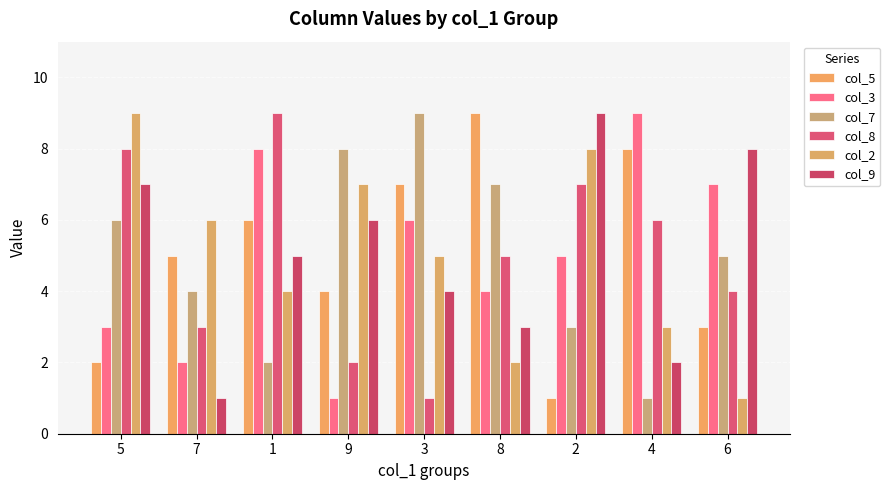

Does the chart contain any negative values?

No